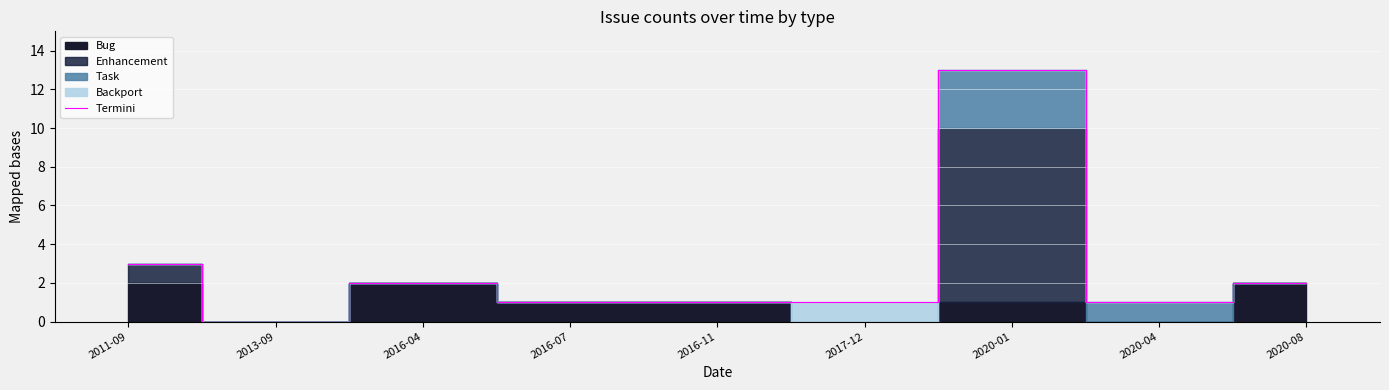

Approximately how many times larger is the value at 2016-11 compared to 2016-04?

0.5